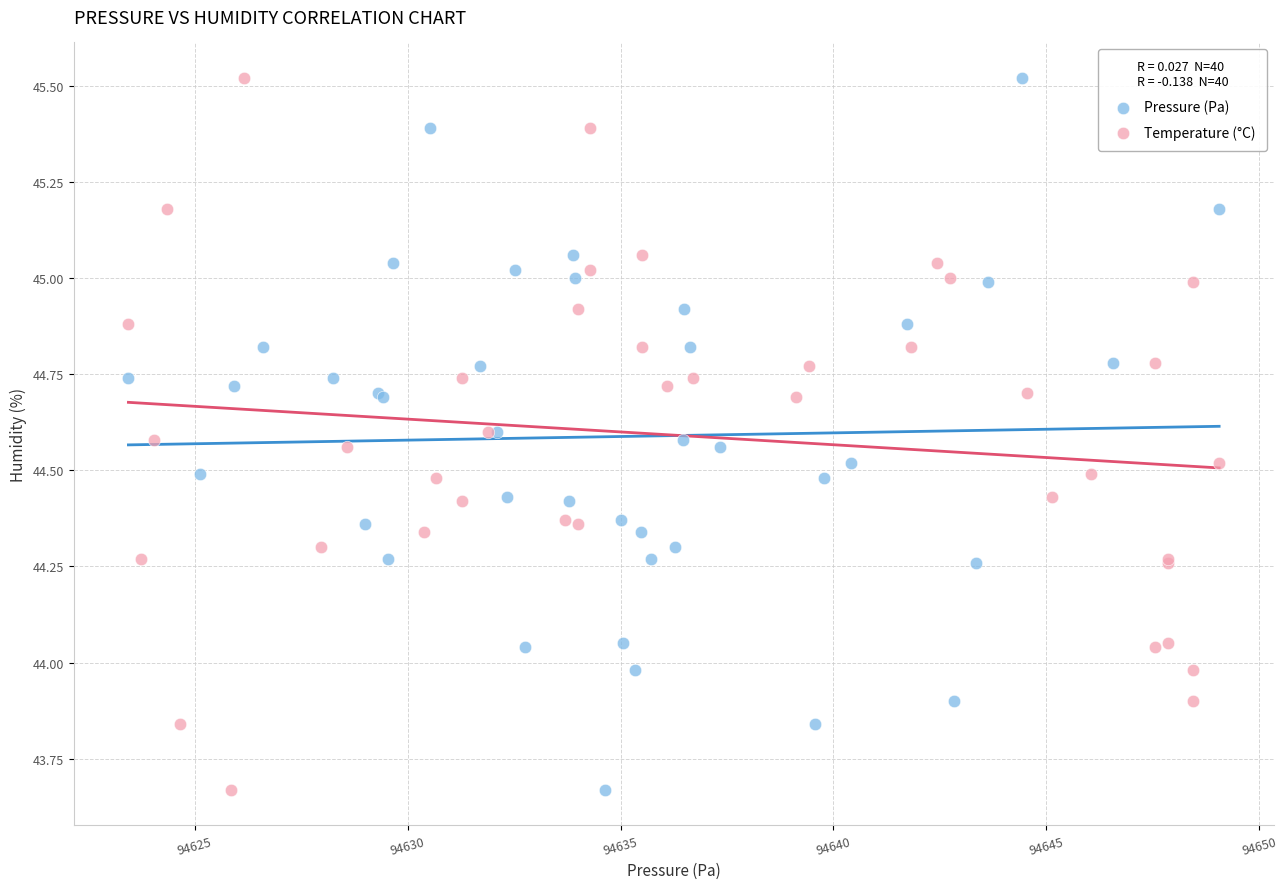

What are all the series names shown in the legend?

Pressure (Pa), Temperature (°C)